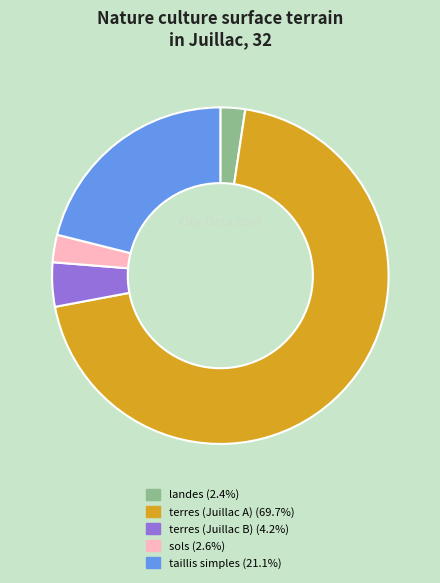

Approximately how many times larger is the value at taillis simples (21.1%) compared to terres (Juillac B) (4.2%)?

5.0